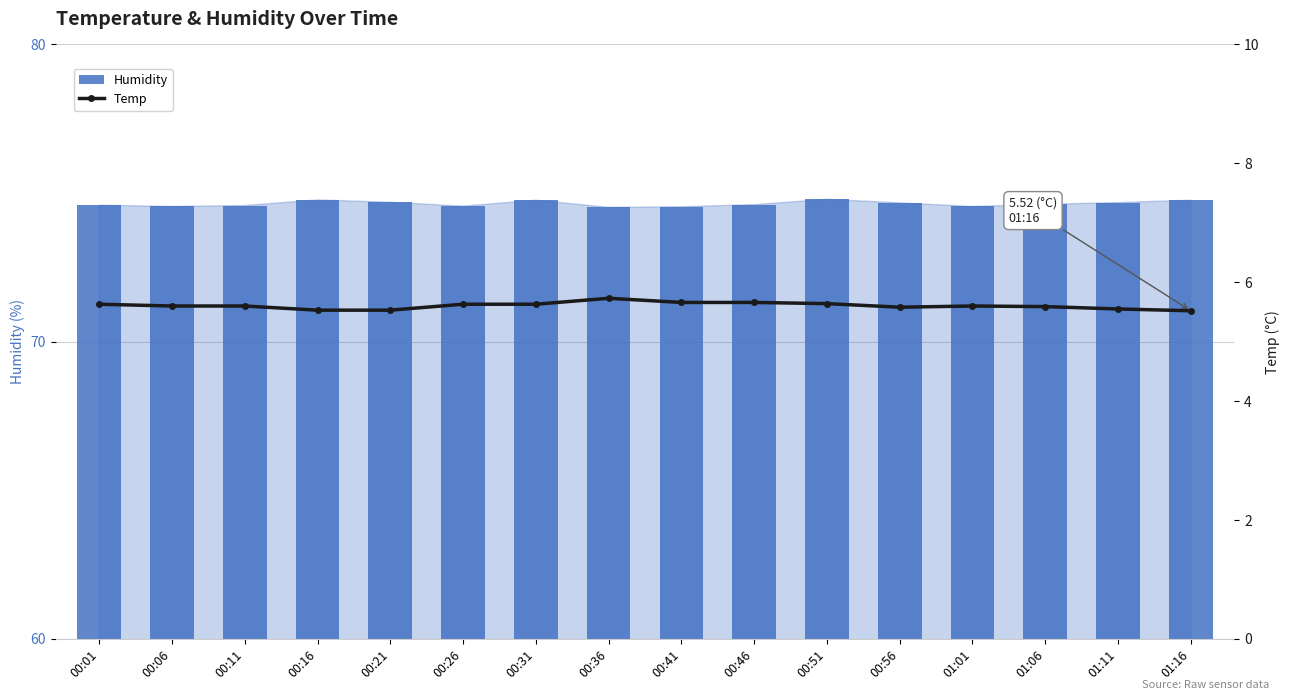

At how many categories does at least one series exceed 71?

16